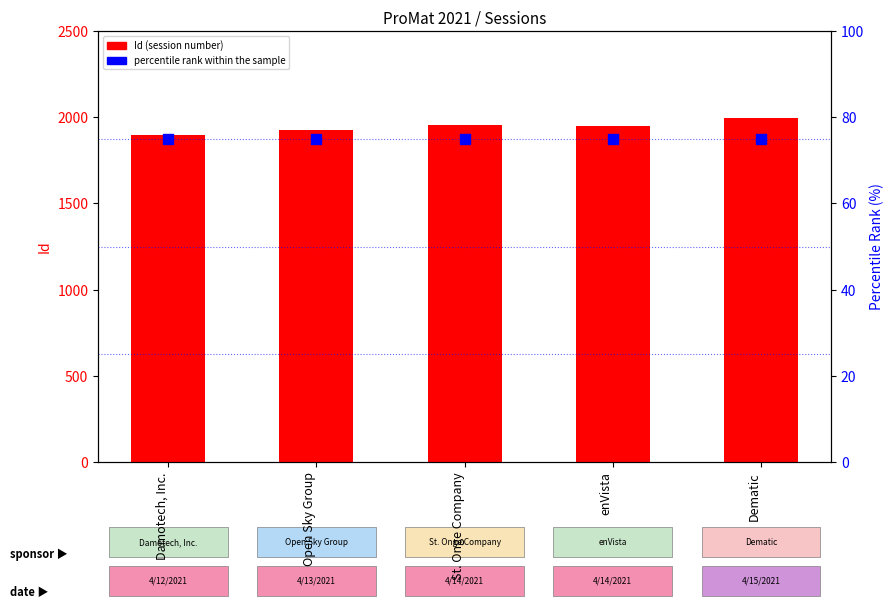

What are all the series names shown in the legend?

Id (session number), percentile rank within the sample